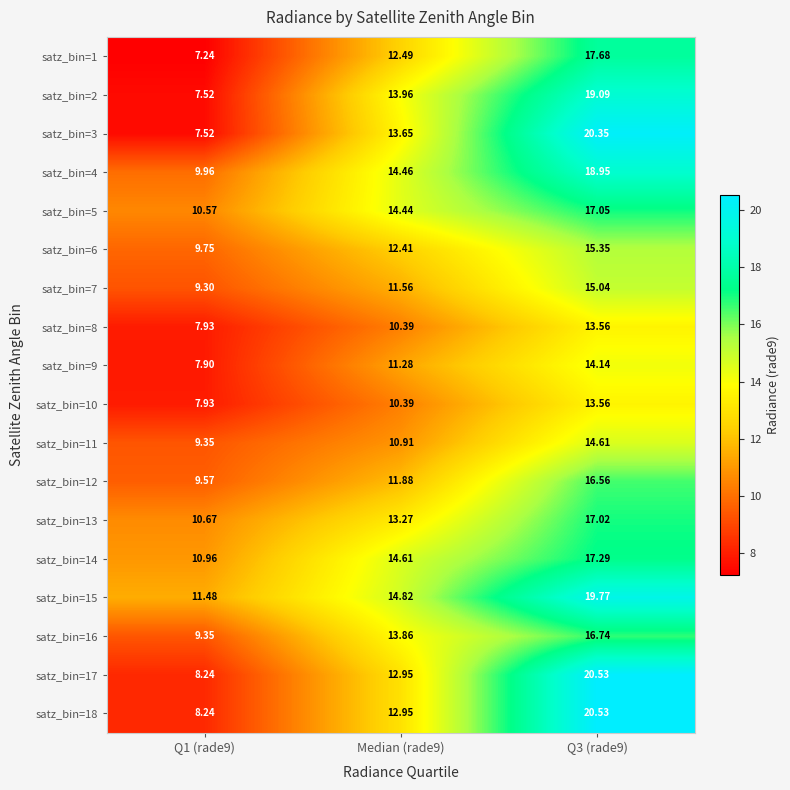

Is the value of satz_bin=13 at Median (rade9) greater than the value of satz_bin=8 at Q1 (rade9)?

Yes